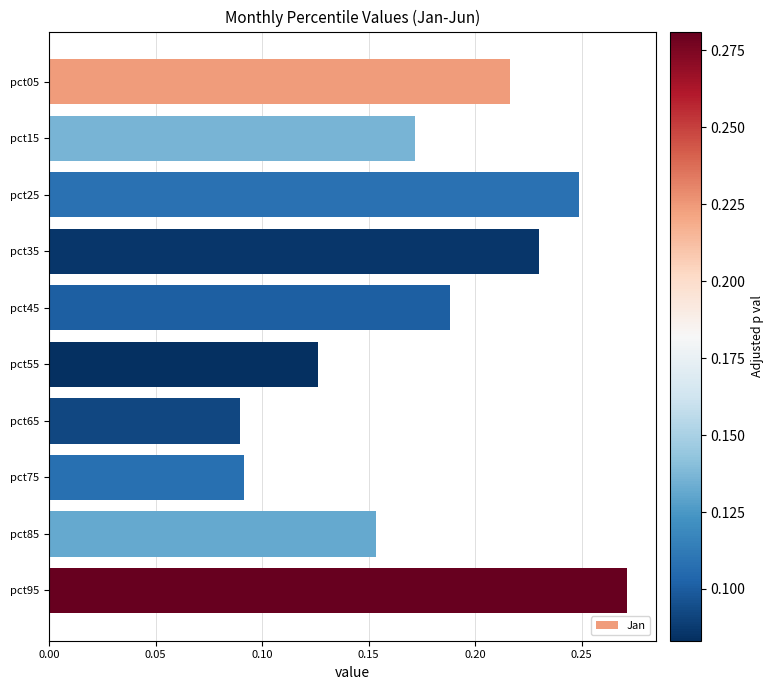

Count the values in the range 0 to 1.

10